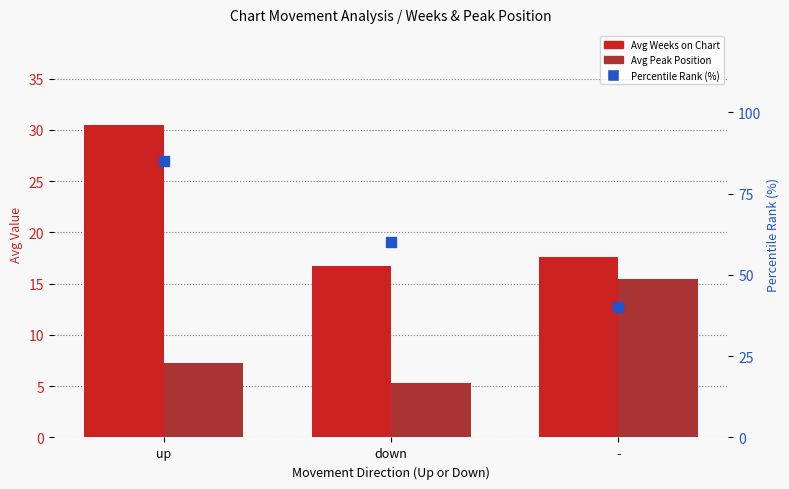

Which series contains the lowest Y value?

Avg Peak Position